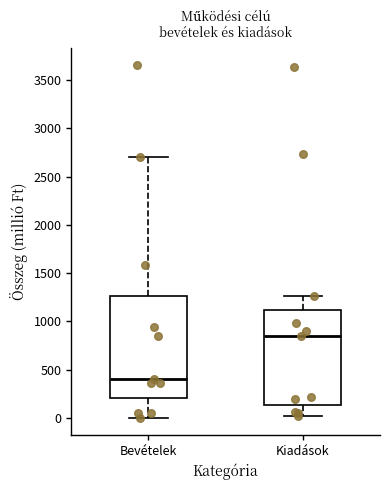

Which box's median line is the highest?

Kiadások